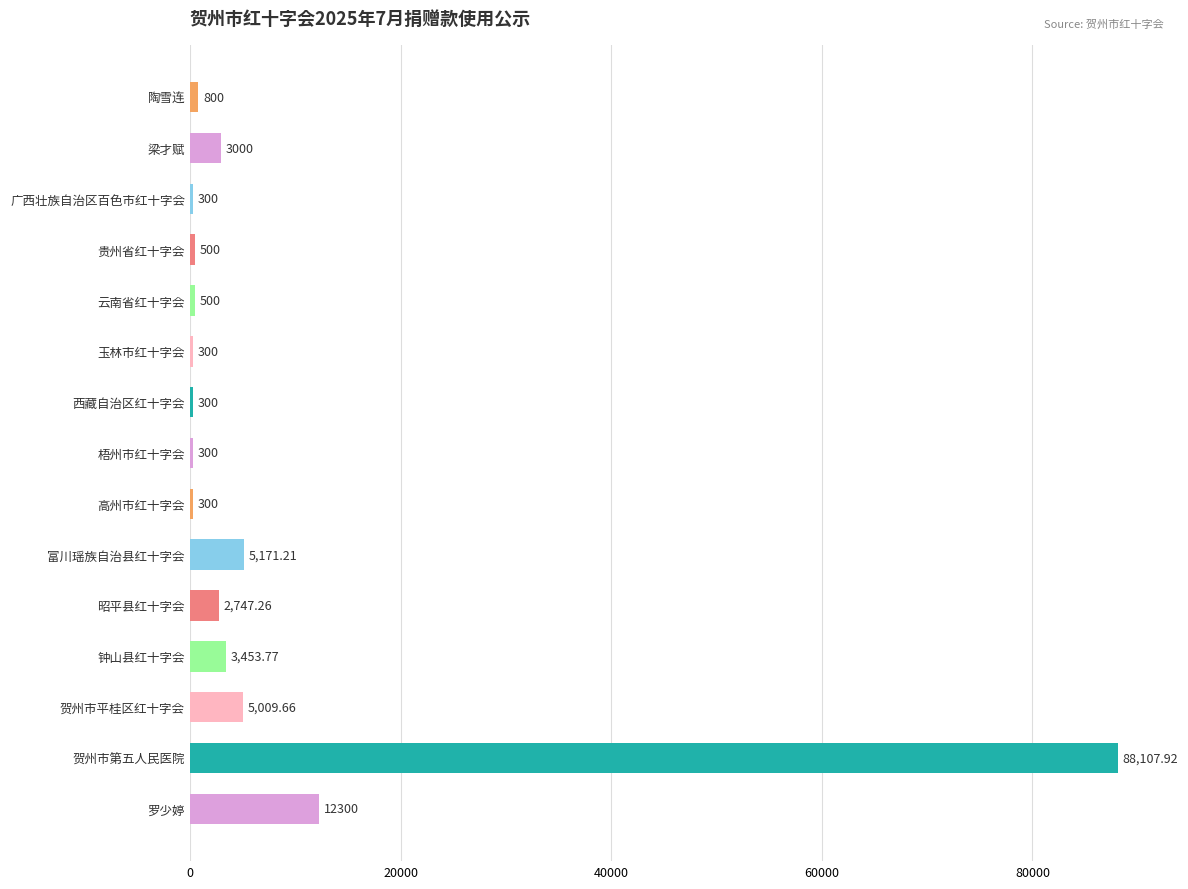

What is the difference between the values at 梁才赋 and 西藏自治区红十字会?

2700.0